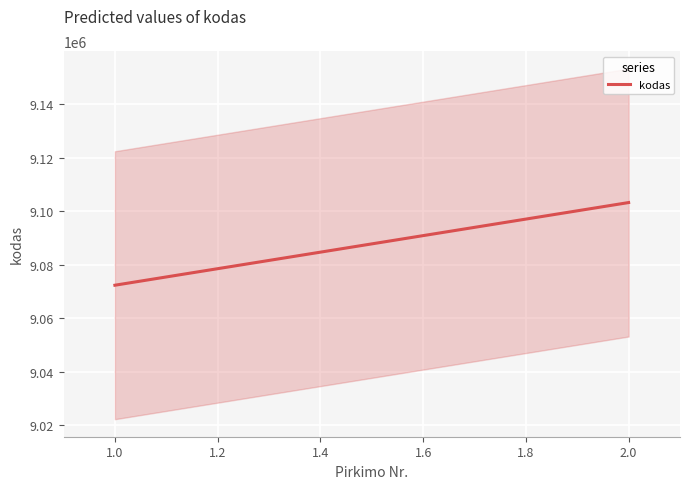

Rank the categories by value from lowest to highest.

1, 2